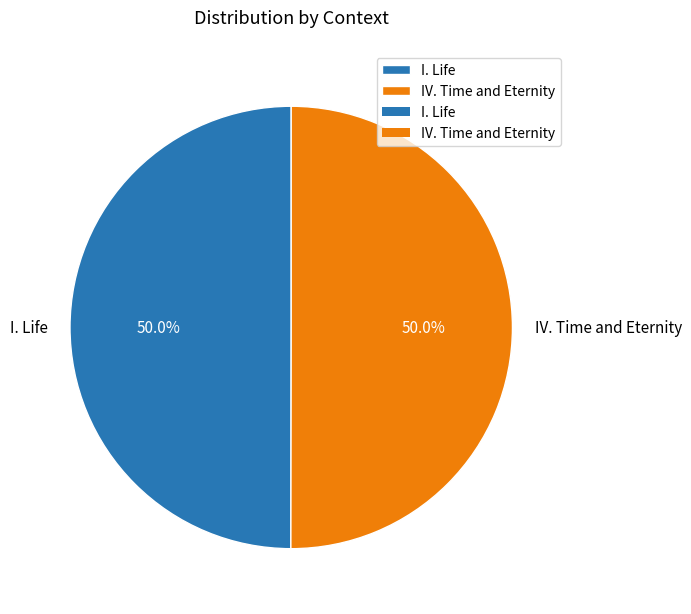

Count the number of slices in the pie.

2